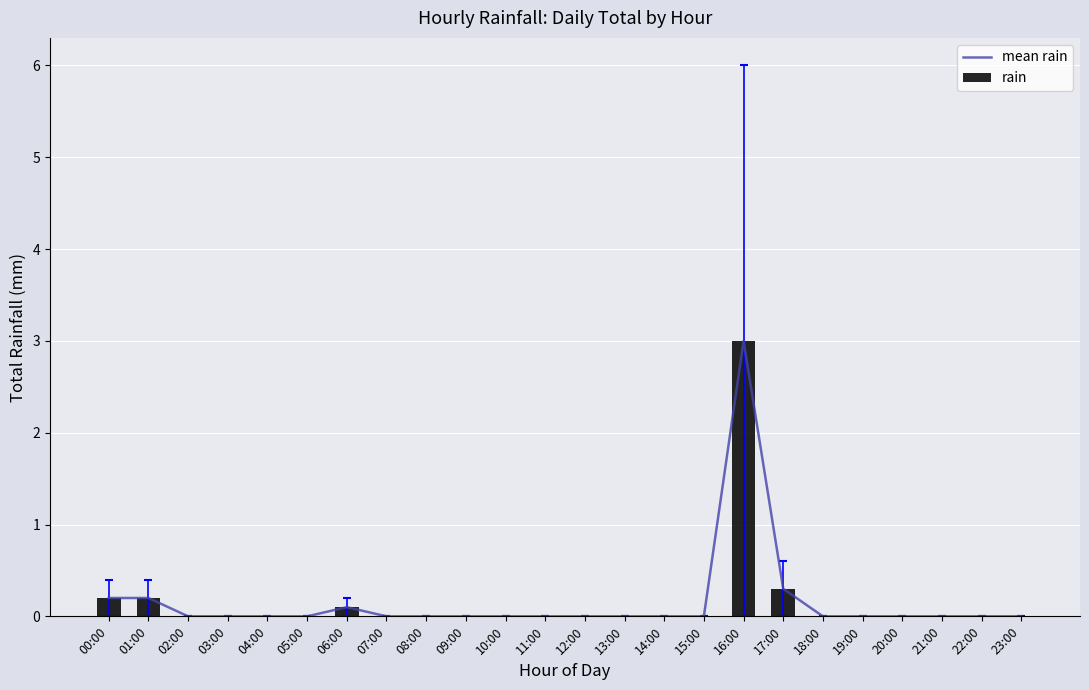

What position from the right is 16:00?

8